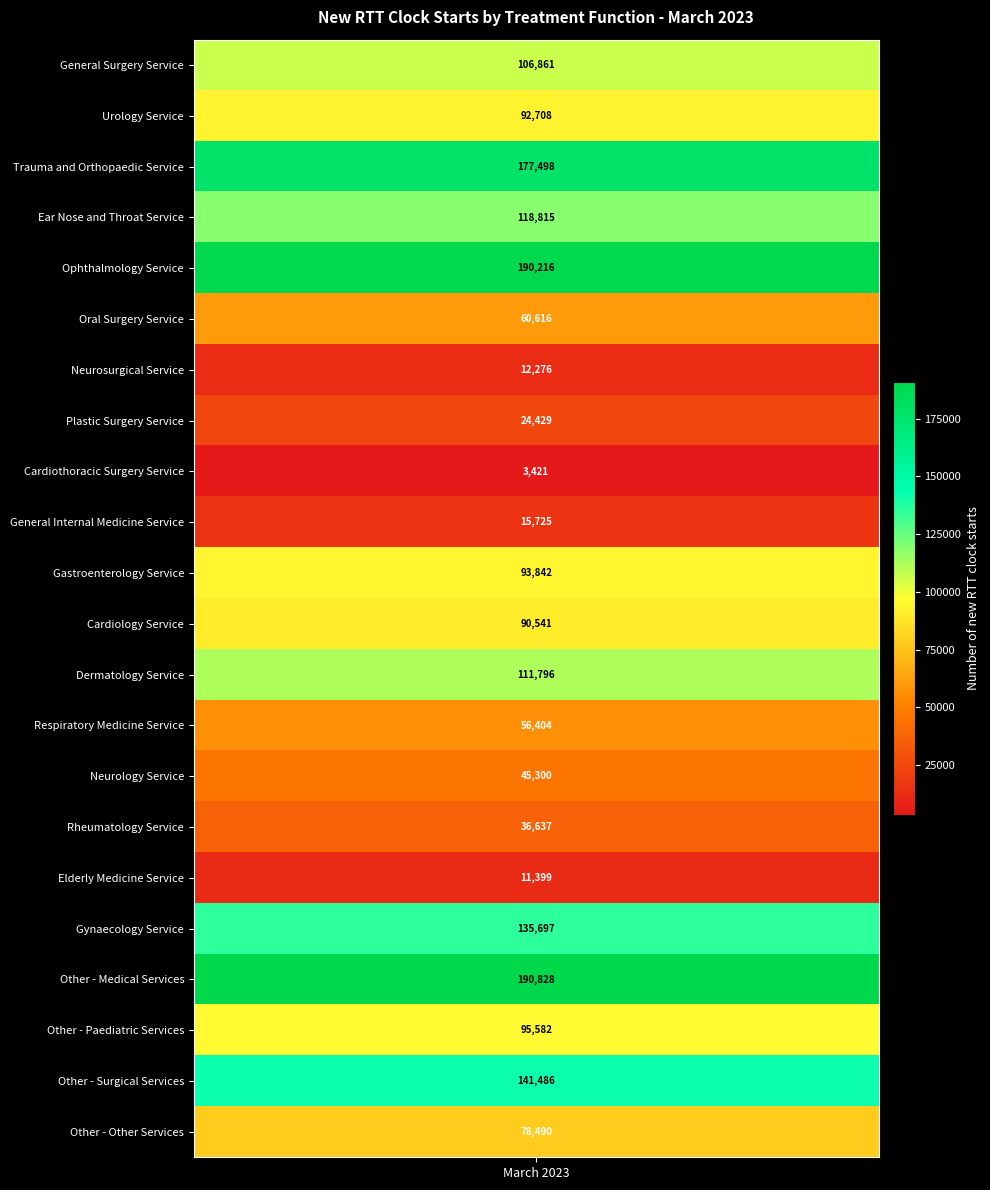

At which label is the value closest to 97124?

Other - Paediatric Services